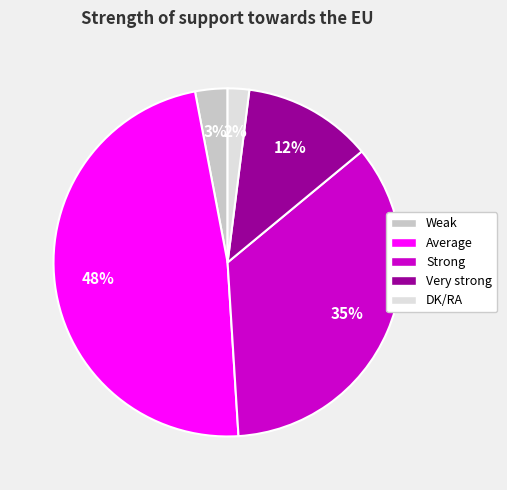

The Strong slice represents 35% of the pie. True or false?

True